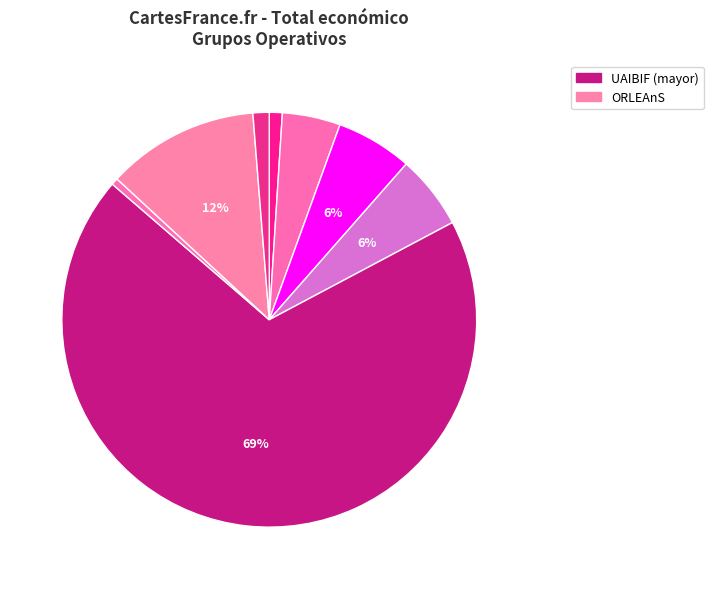

Rank the categories by value from highest to lowest.

UAIBIF, ORLEAnS, C-OLIVAR, INDIBI-OLIVAR, AL COMPOST, Valorització forestal, AGROBIOSOL, METAPURIN